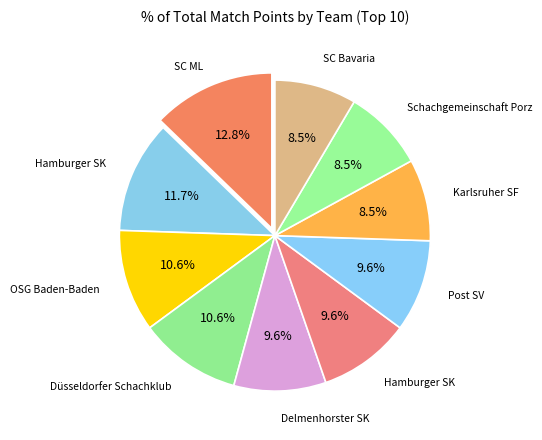

How many segments does this pie chart have?

10